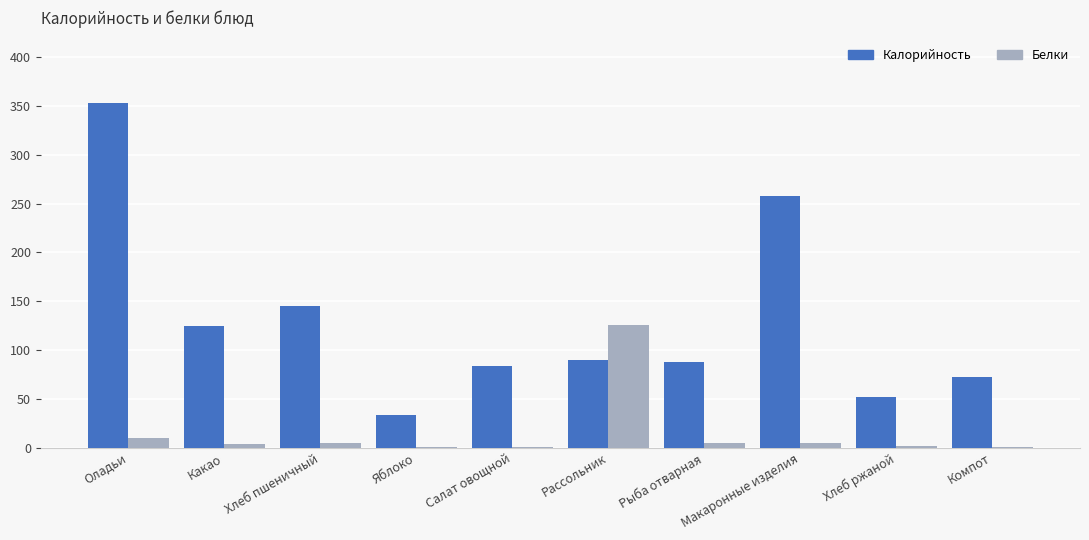

Which series has the largest total across all categories?

Калорийность